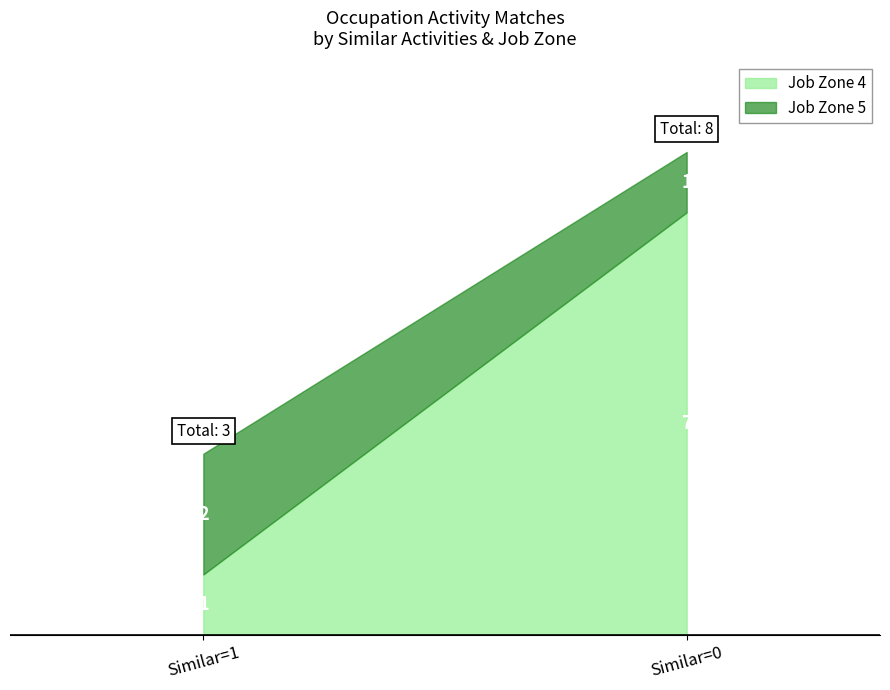

Does the chart have visible grid lines?

No